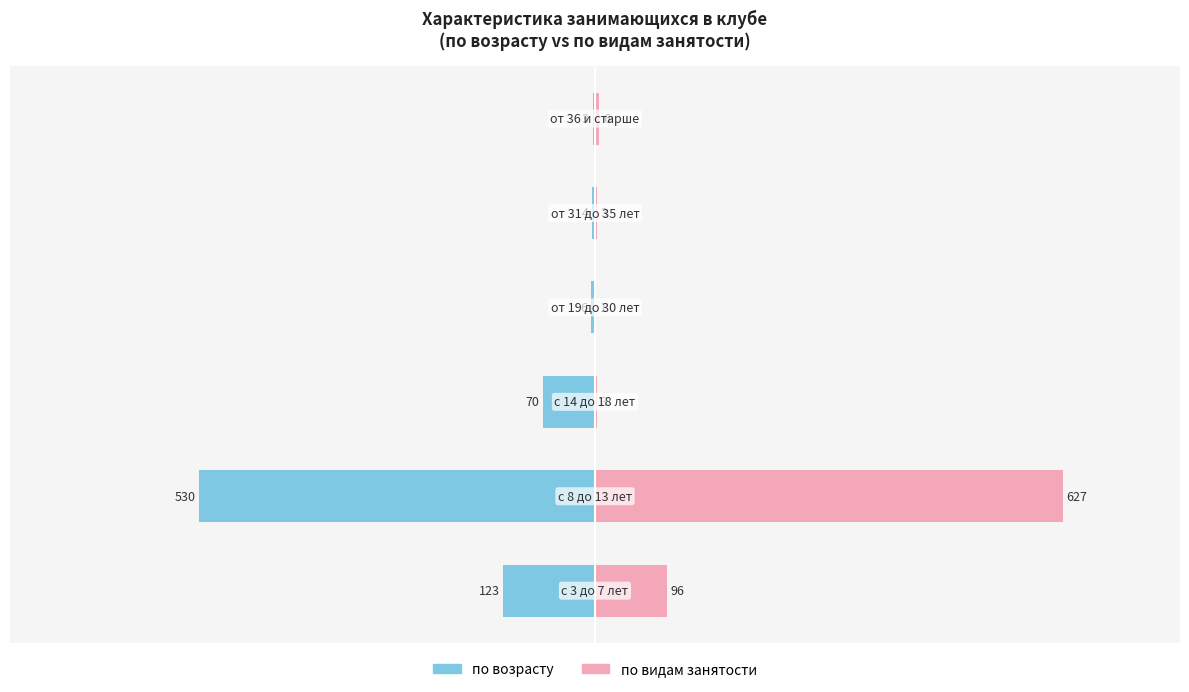

Count the number of categories in the chart.

6